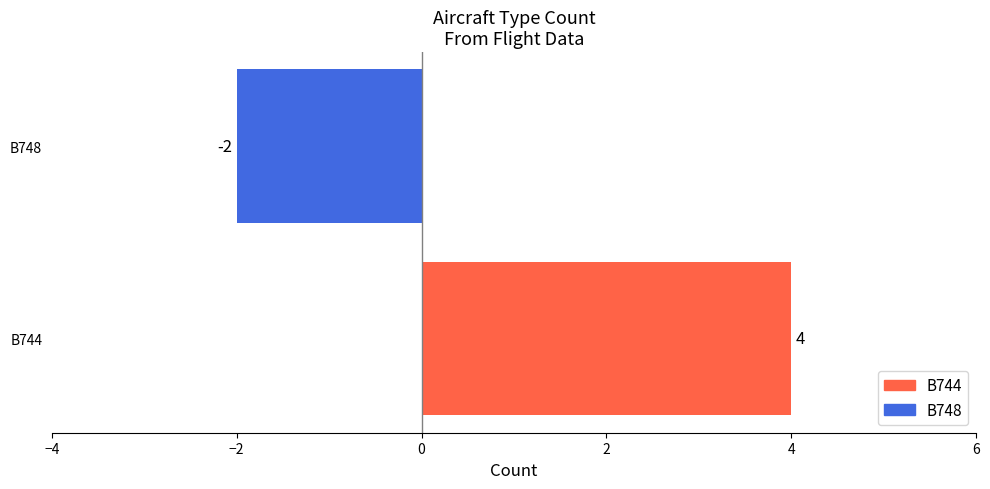

Rank the categories by value from highest to lowest.

B744, B748